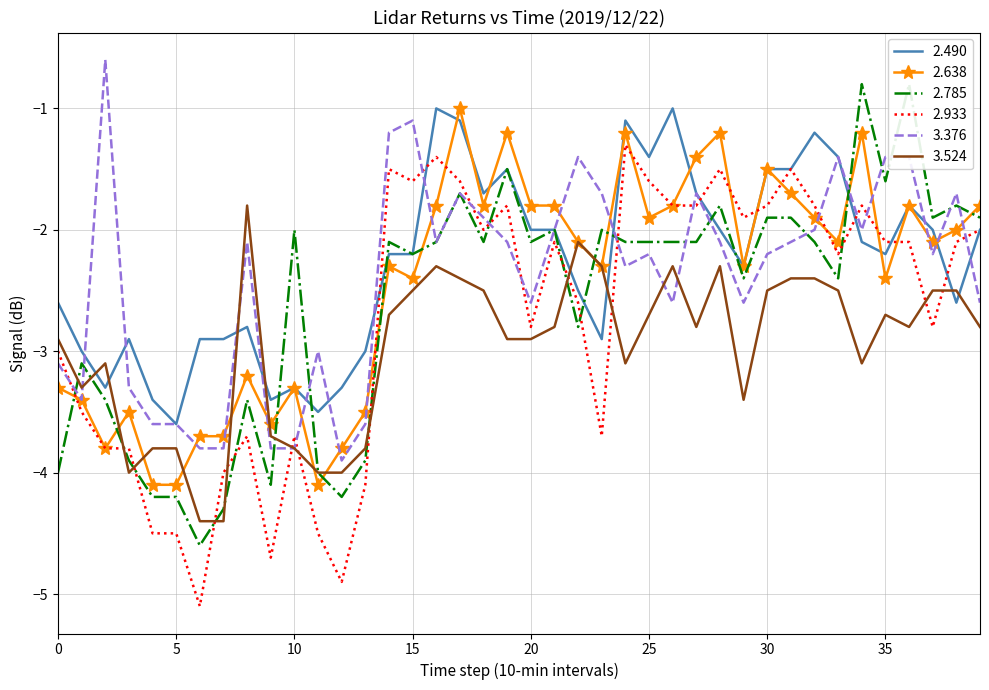

Which category has the highest value in the 2.638 series?

17